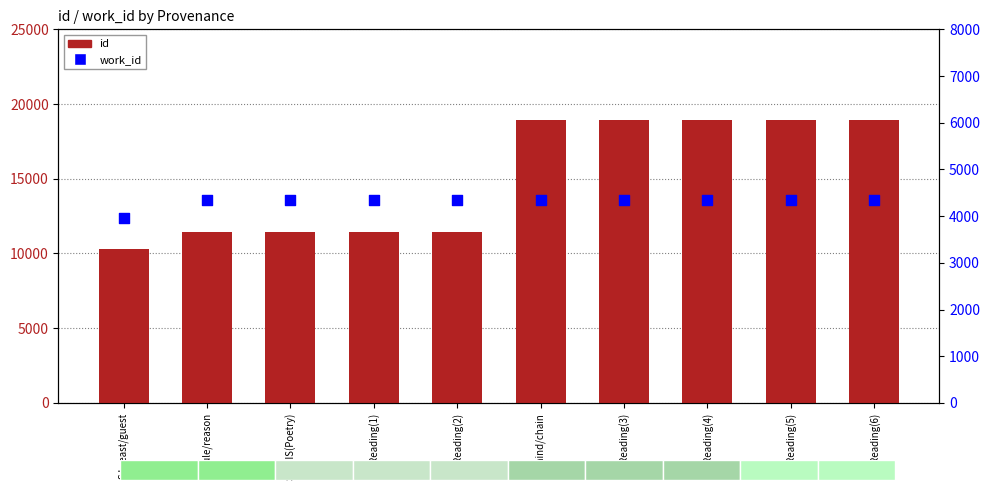

Is the value of id at S:breast/guest greater than the value of work_id at Reading(3)?

Yes